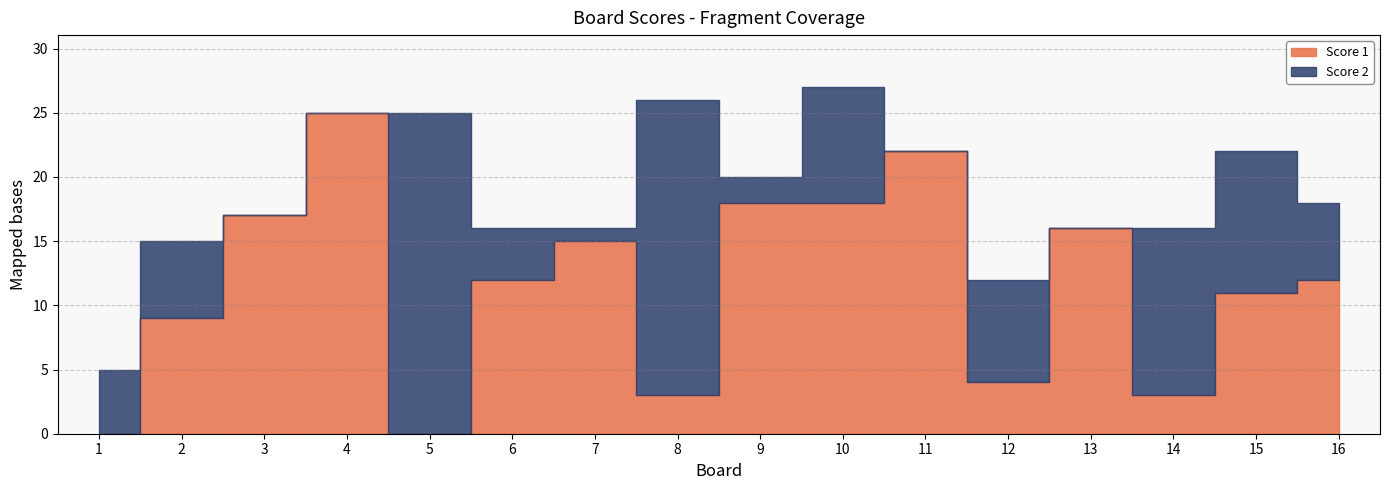

What is the value of the Score 2 point at the 15th from the left?

11